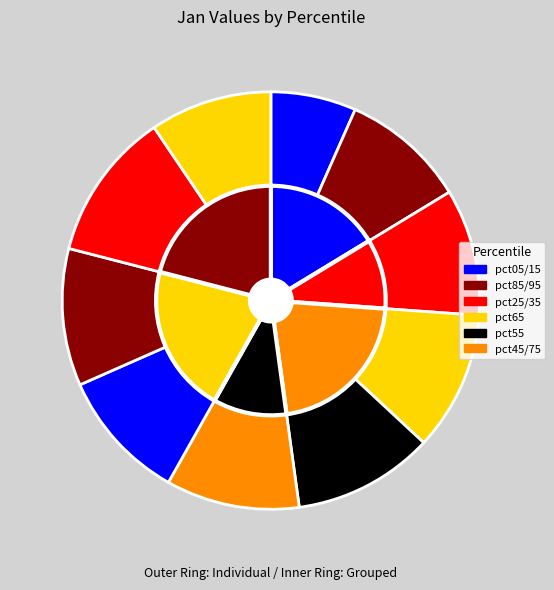

Combined, what portion of the pie is pct55 and pct15?

20.0%